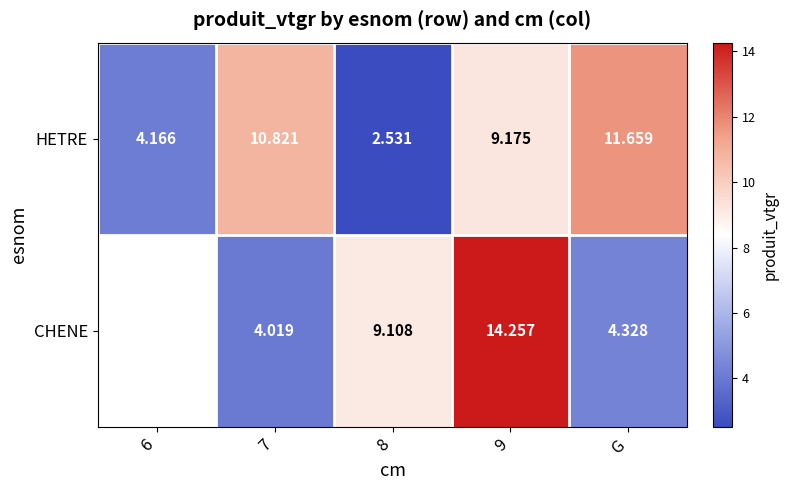

Which series changed the most between 8 and 9?

HETRE